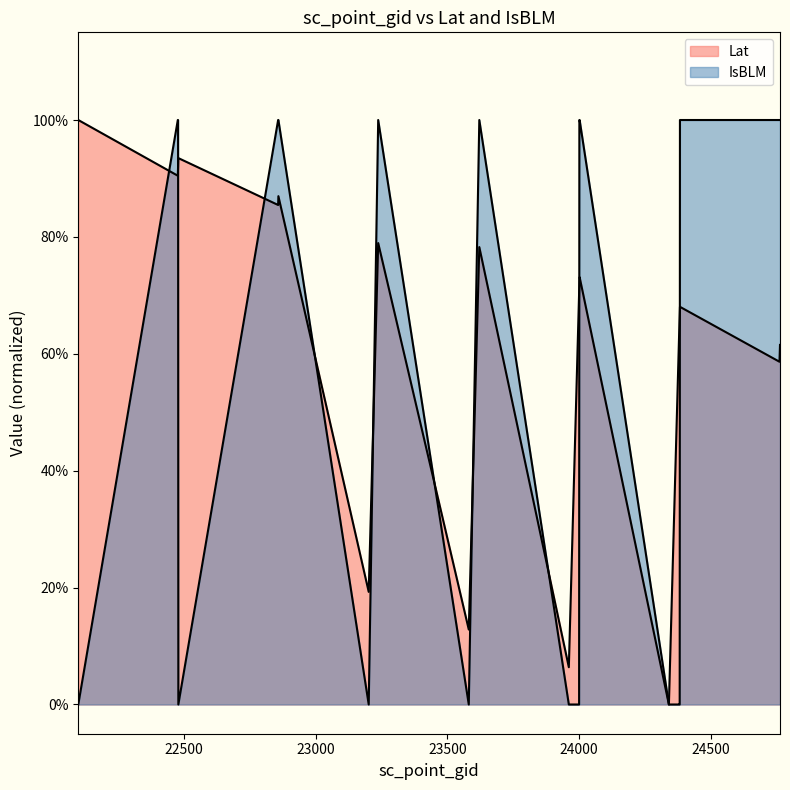

What is the highest value of the IsBLM series?

1.0